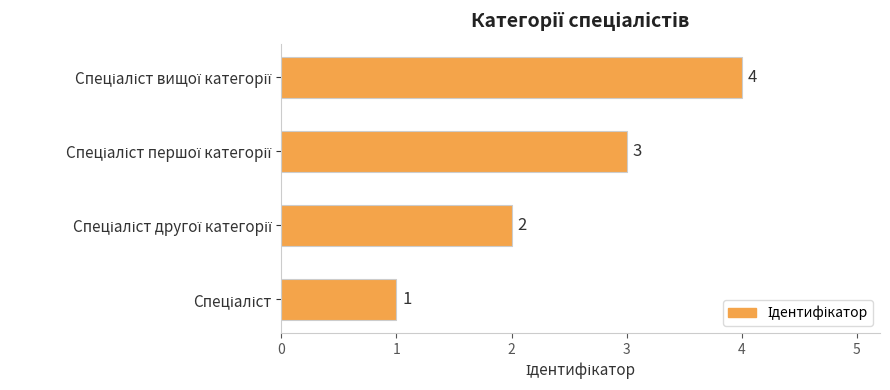

Count the values in the range 2 to 4.

3